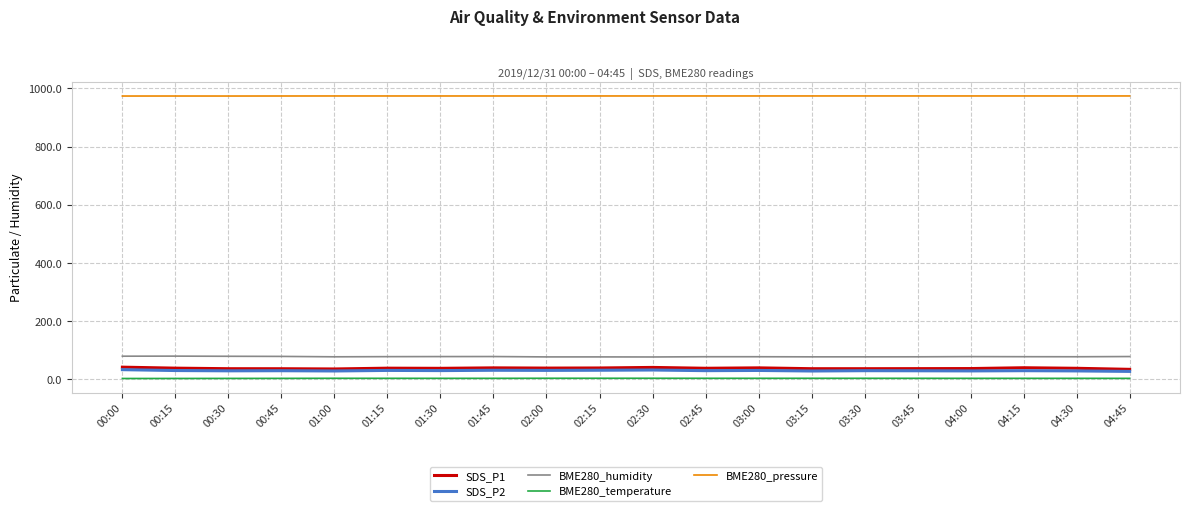

What is the spread (max minus min) of values at 03:45?

971.9